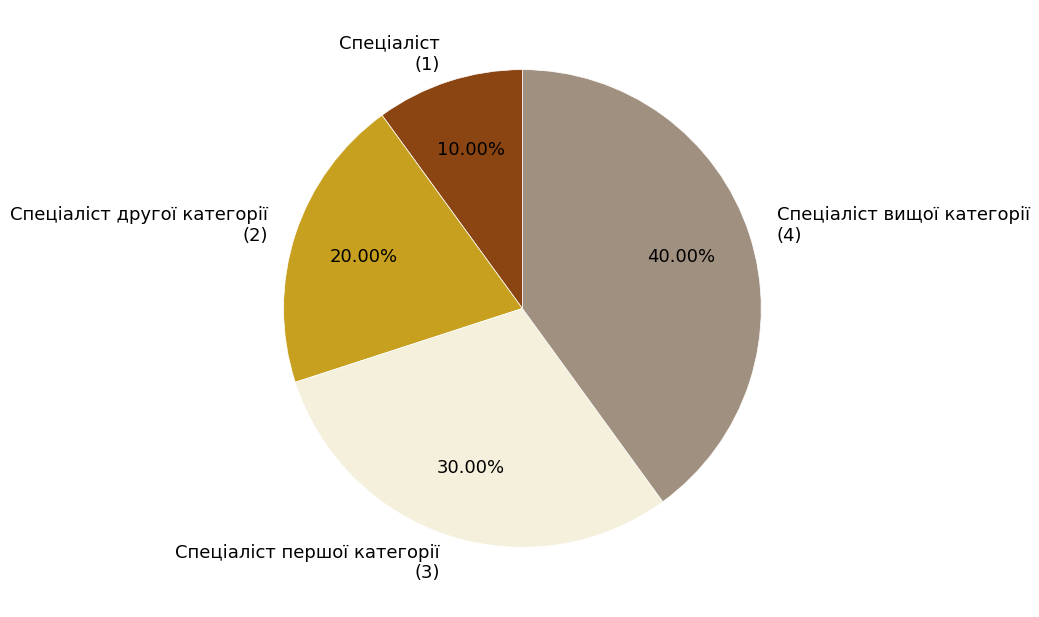

Is the sum of Спеціаліст першої категорії (3) and Спеціаліст вищої категорії (4) greater than half?

Yes